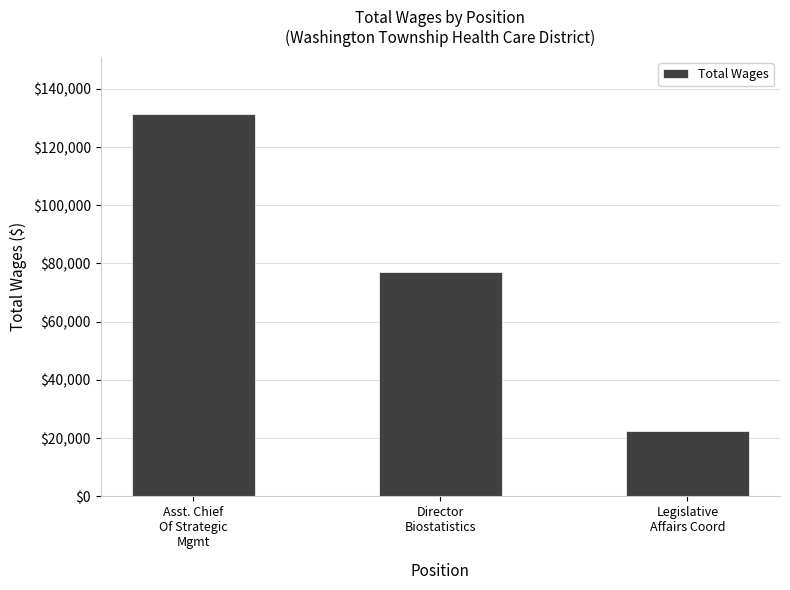

The chart shows a value of 185951 at Asst. Chief
Of Strategic
Mgmt. True or false?

False